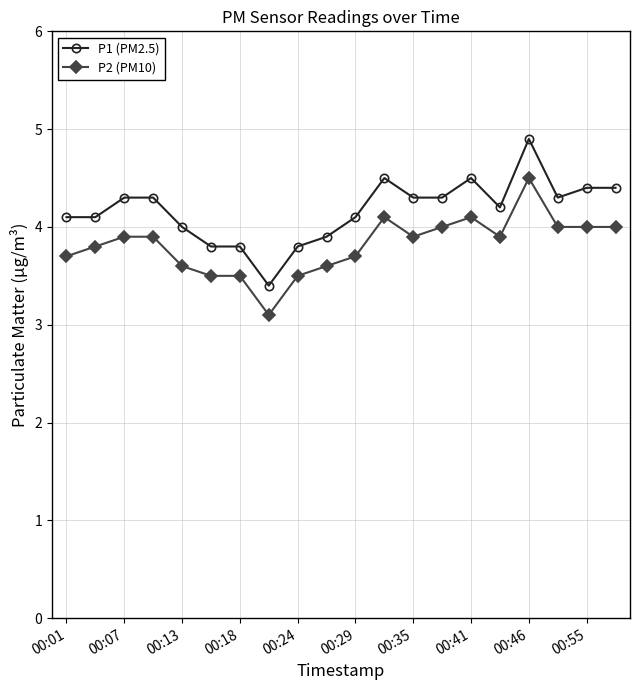

At how many categories does at least one series exceed 3?

20